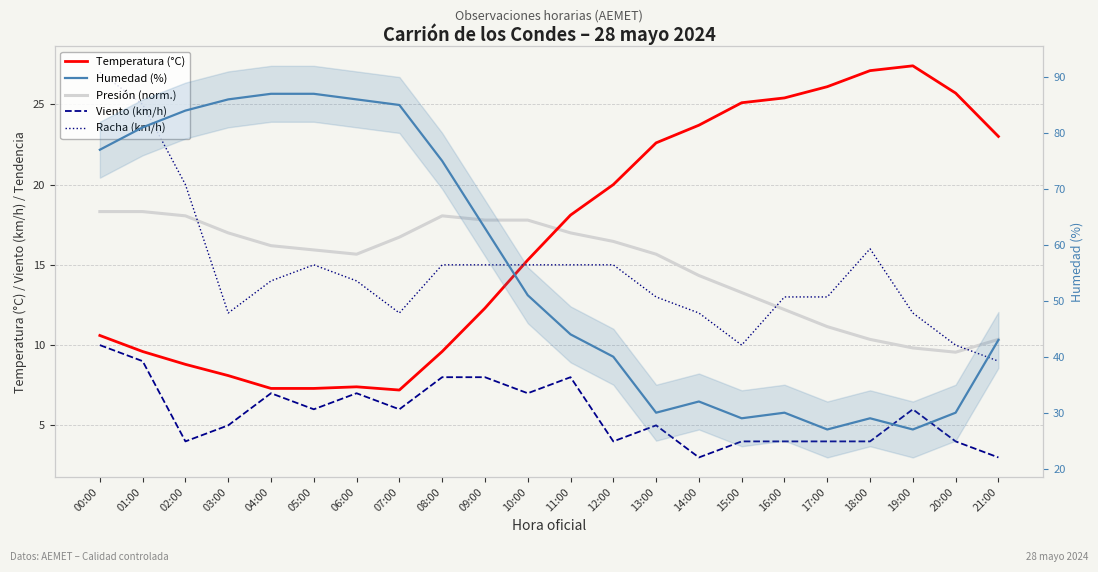

What is the difference between the maximum and minimum values in the Temperatura (°C) series?

20.2